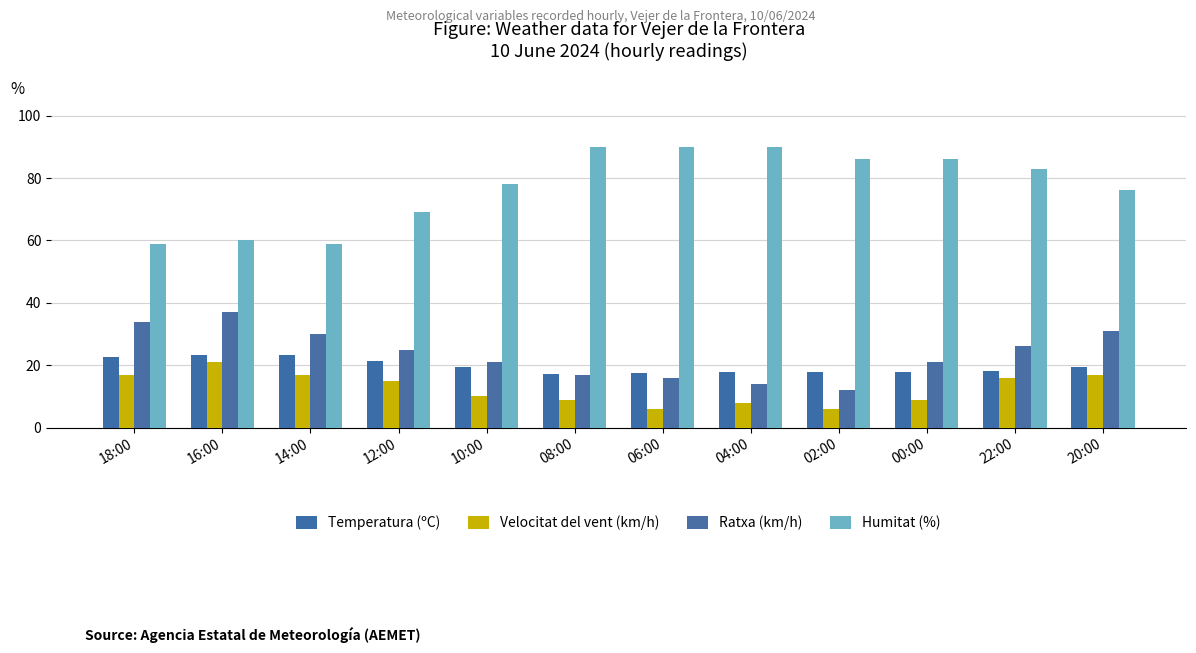

What is the sum of the Ratxa (km/h) values at 06:00 and 04:00?

30.0